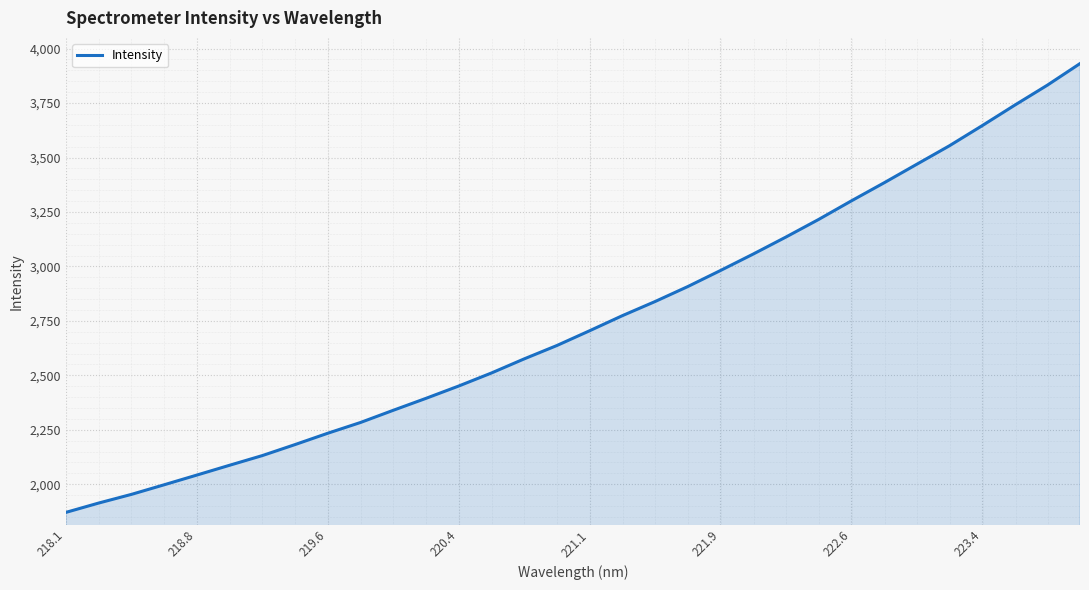

What is the difference between the maximum and minimum values?

2060.5